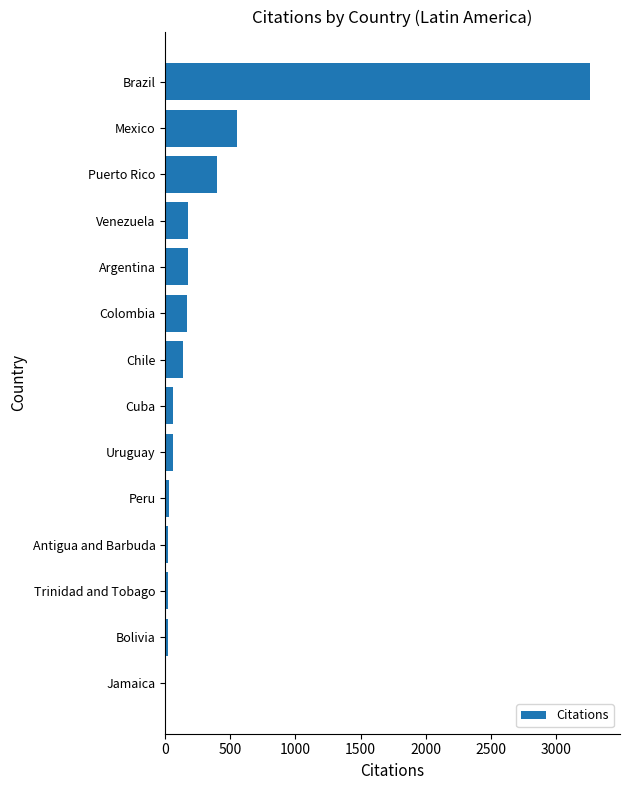

Is it true that the value at Argentina is 173?

True